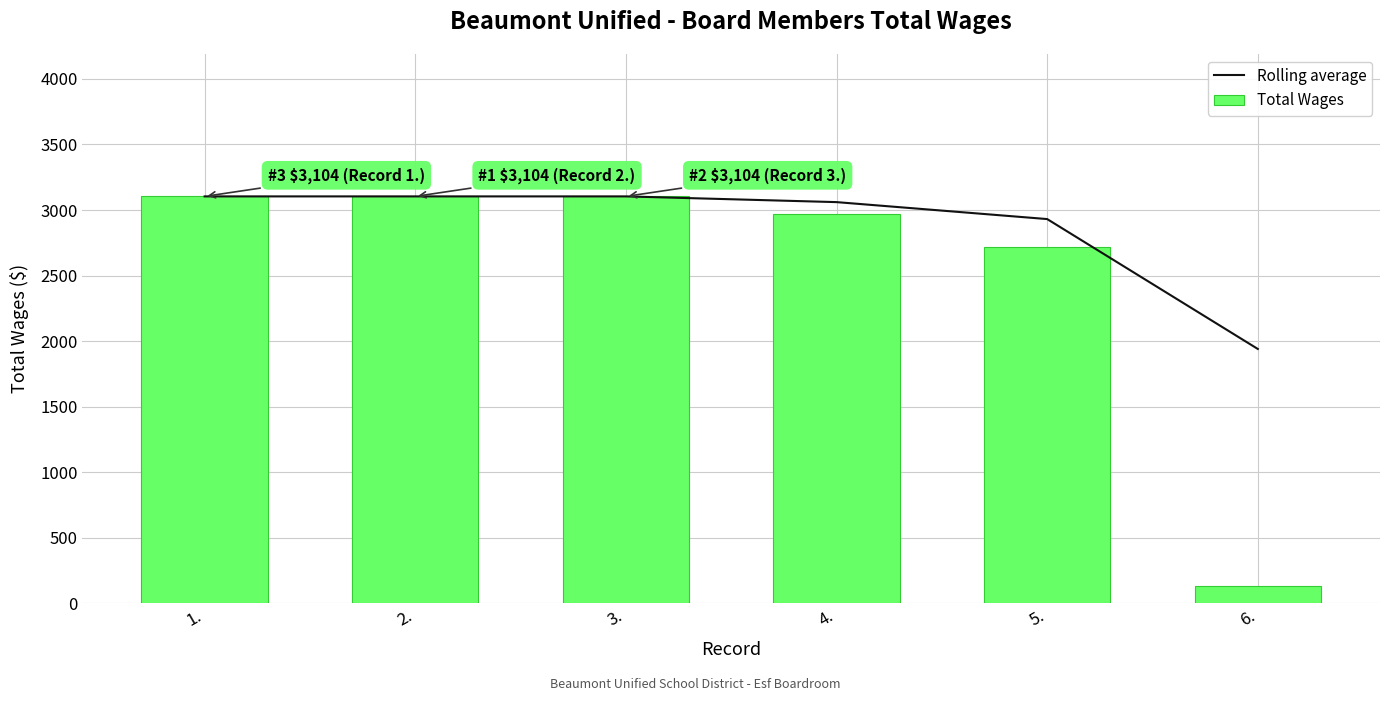

Count the number of data series in this chart.

2